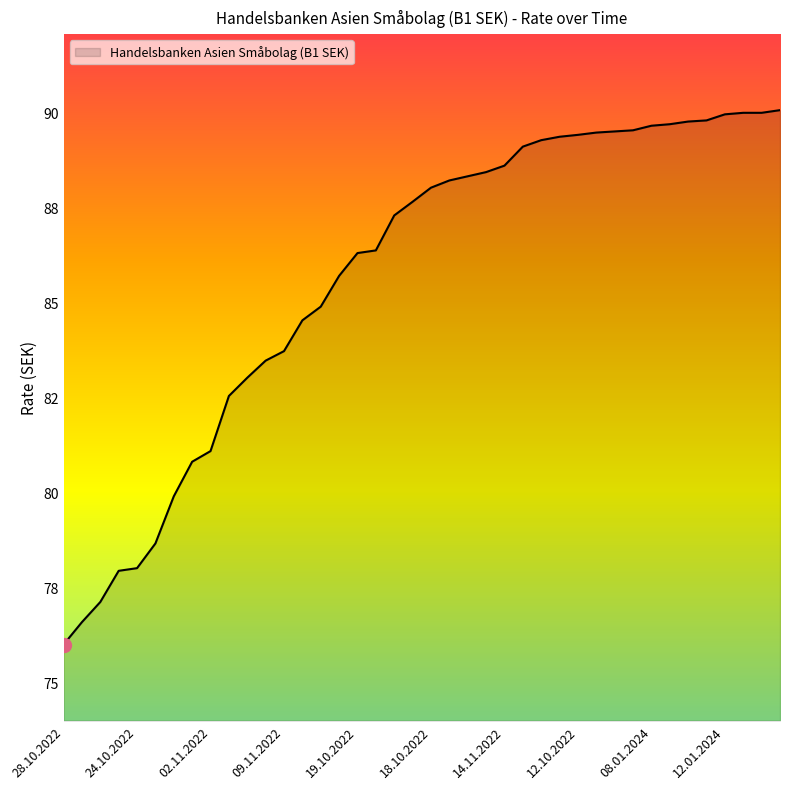

Does the chart have visible grid lines?

No